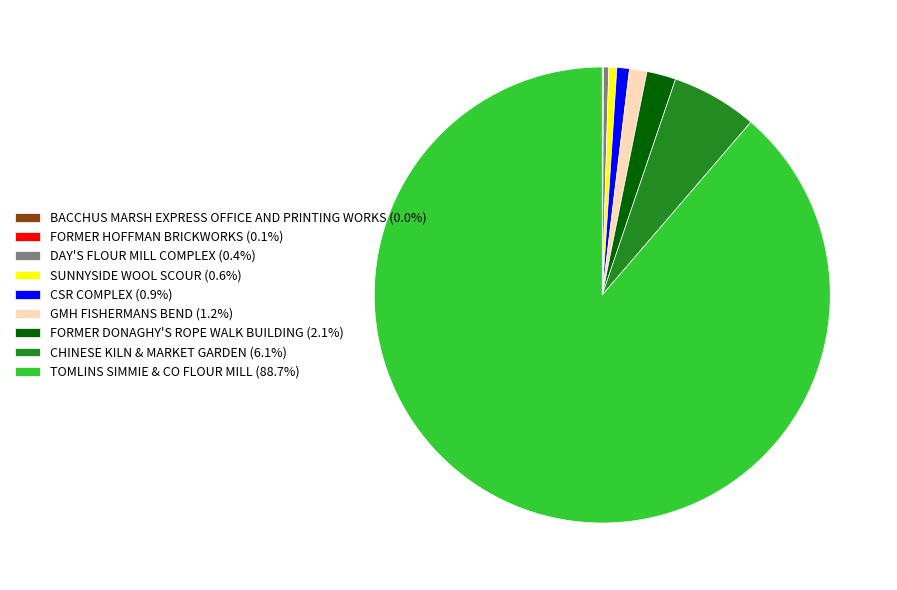

What is the ratio of the value at SUNNYSIDE WOOL SCOUR (0.6%) to the value at GMH FISHERMANS BEND (1.2%)?

0.5